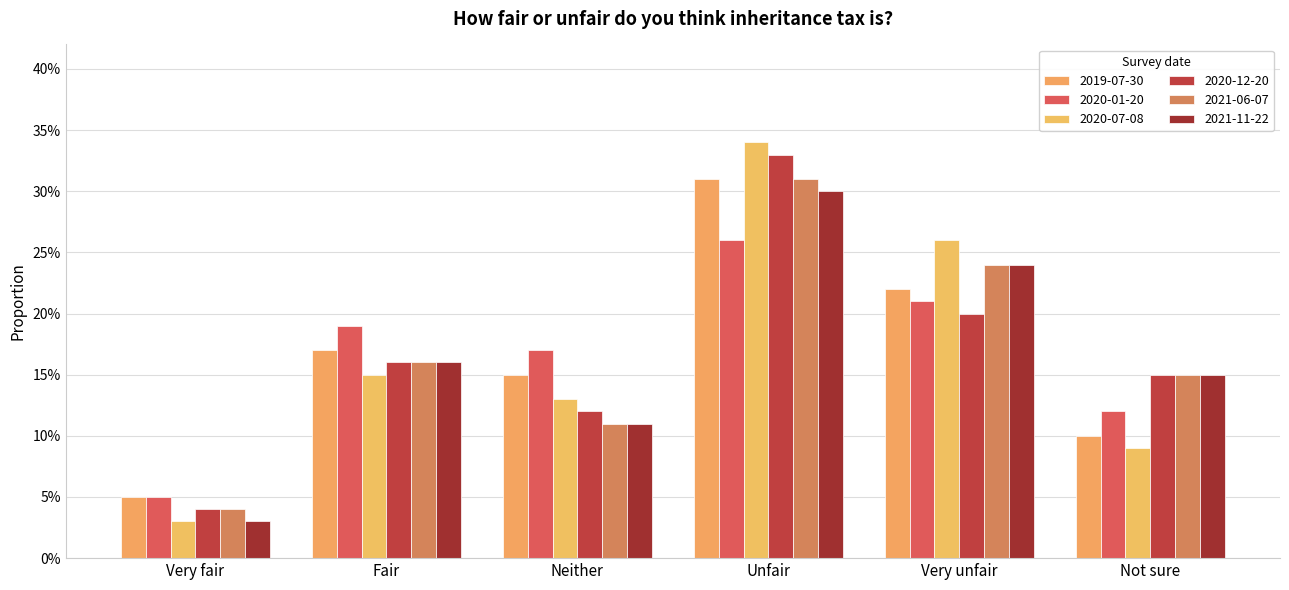

Are the bars horizontal?

No